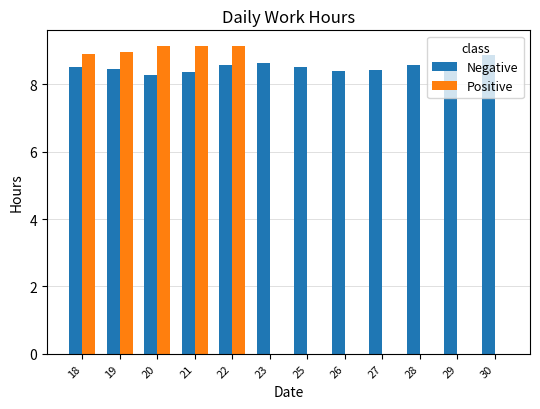

What are all the series names shown in the legend?

Negative, Positive